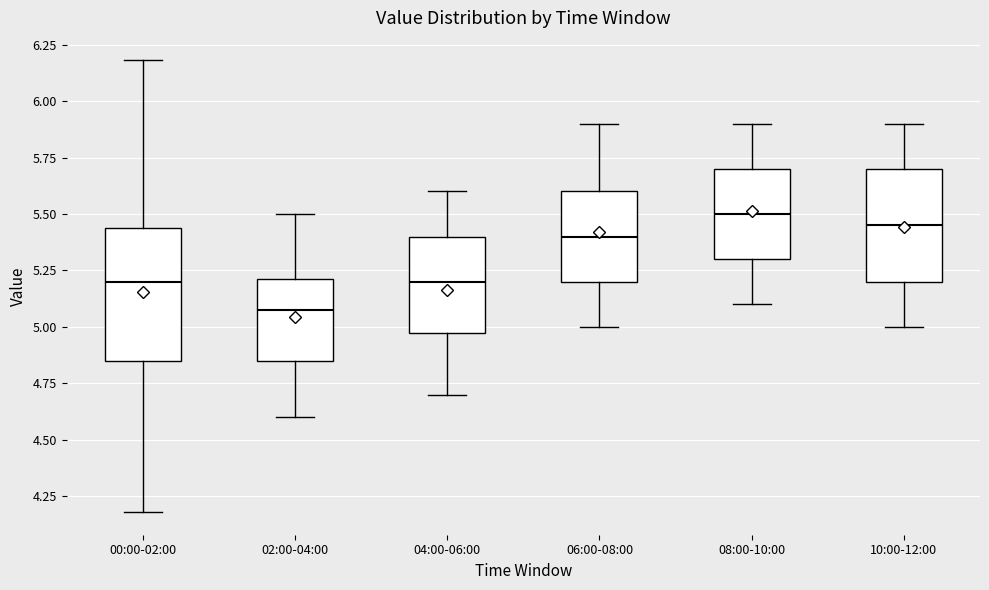

Reading left to right, read every box against the y-axis: the position of its median line, the range the box covers, and the ends of its whiskers. The values are not printed on the chart, so give them approximately, as read against the axis.

00:00-02:00: median 5.20, box 4.85 to 5.45, whiskers 4.20 to 6.20
02:00-04:00: median 5.10, box 4.85 to 5.20, whiskers 4.60 to 5.50
04:00-06:00: median 5.20, box 5.00 to 5.40, whiskers 4.70 to 5.60
06:00-08:00: median 5.40, box 5.20 to 5.60, whiskers 5.00 to 5.90
08:00-10:00: median 5.50, box 5.30 to 5.70, whiskers 5.10 to 5.90
10:00-12:00: median 5.45, box 5.20 to 5.70, whiskers 5.00 to 5.90